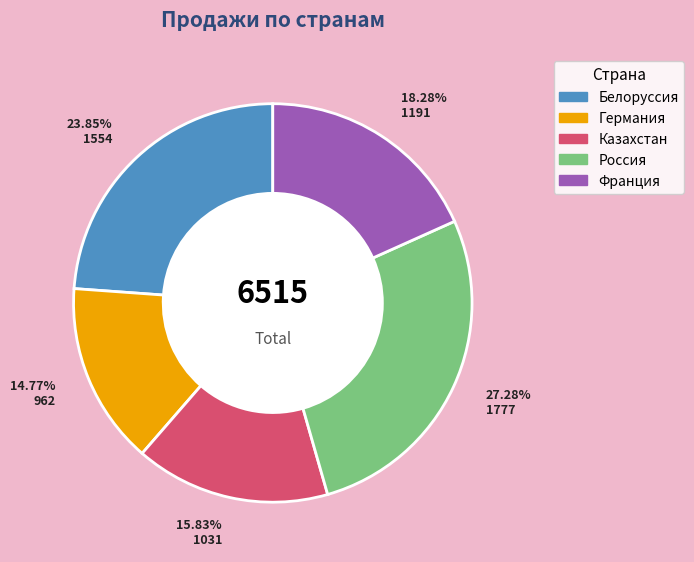

Approximately how many times larger is the value at Россия compared to Германия?

1.8